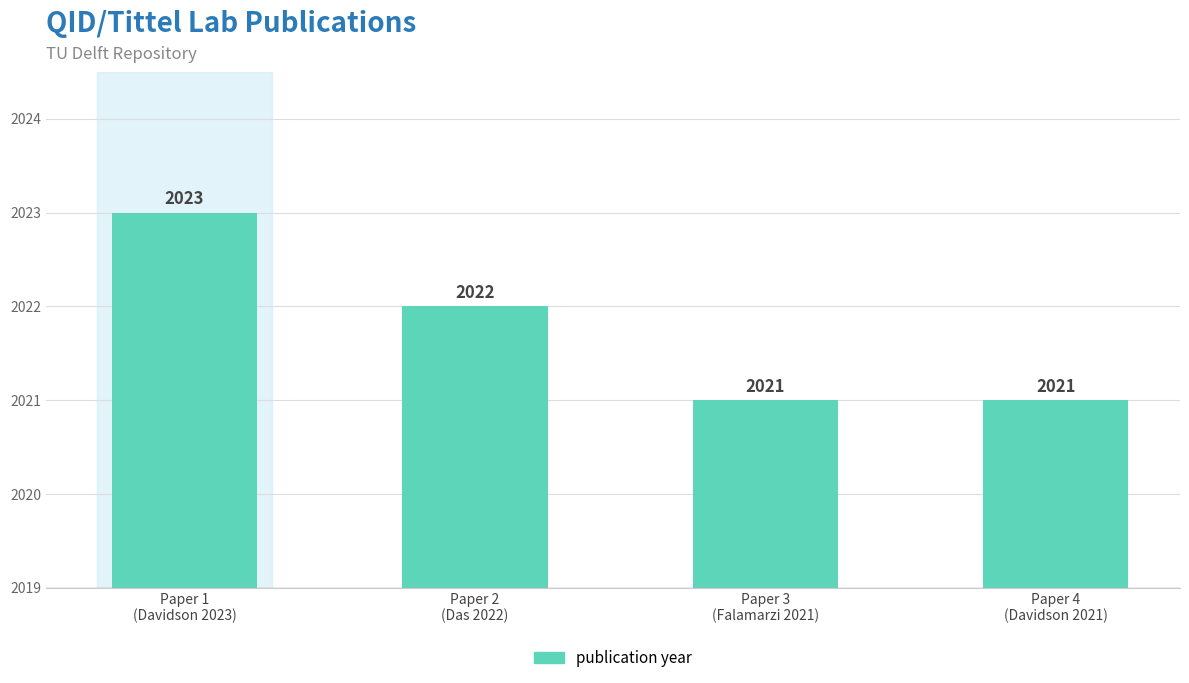

What is the ratio of the value at Paper 2
(Das 2022) to the value at Paper 3
(Falamarzi 2021)?

1.0